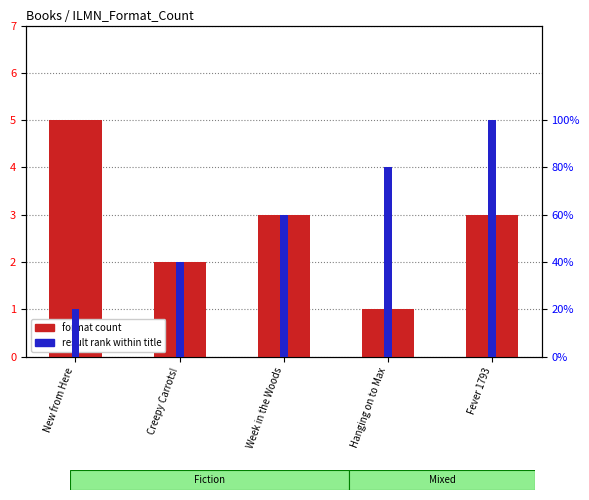

The value of format count at Creepy Carrots! is 2. True or false?

True